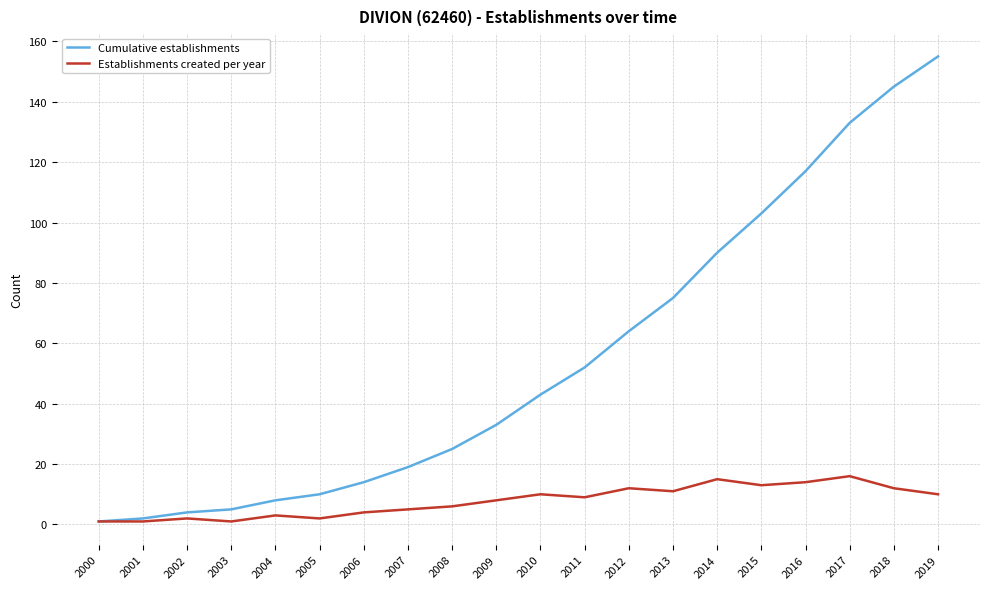

At which category does the chart reach its peak across all series?

2019